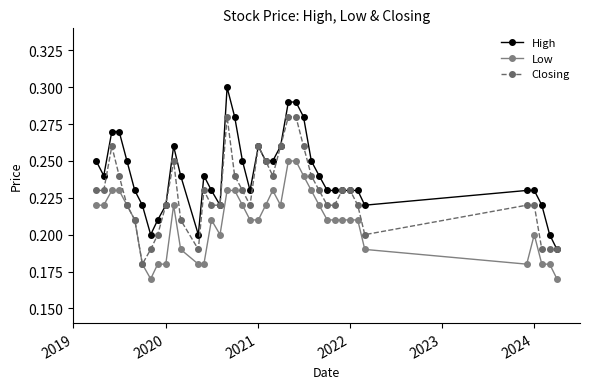

List the series in order of their overall mean, highest first.

High, Closing, Low